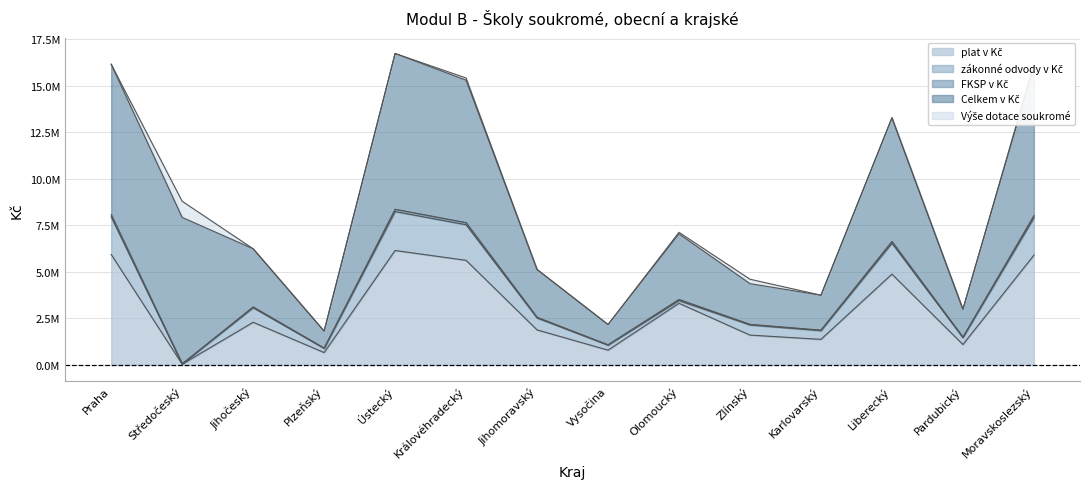

How many categories are shown in the chart?

14